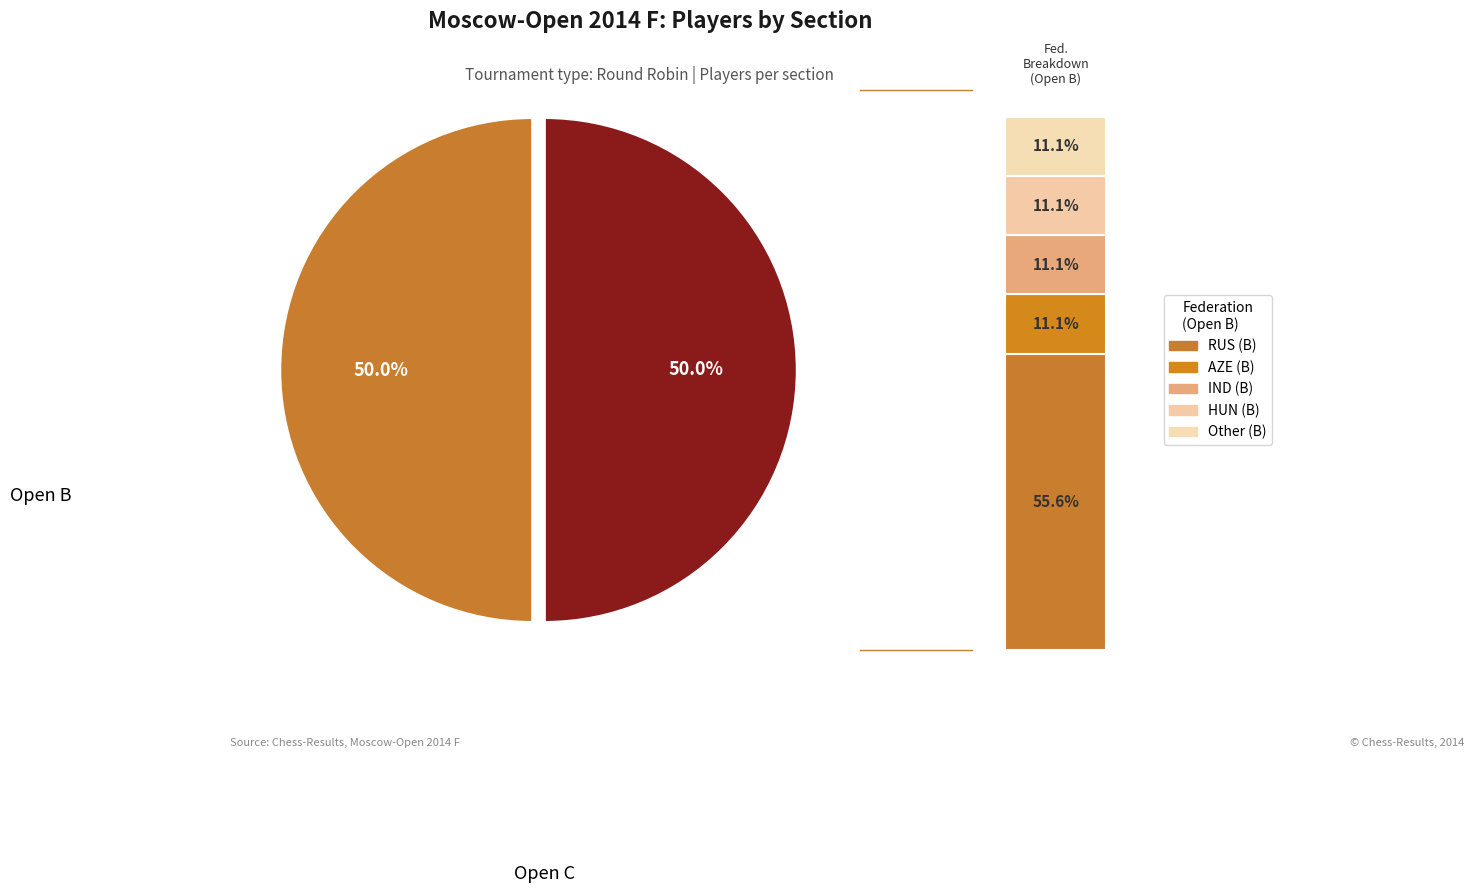

What is the majority slice?

Open B